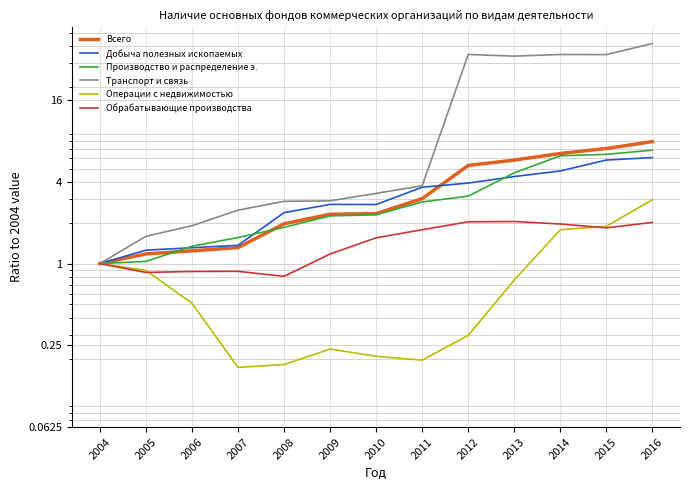

What is the total value across all series at 2009?

11.6